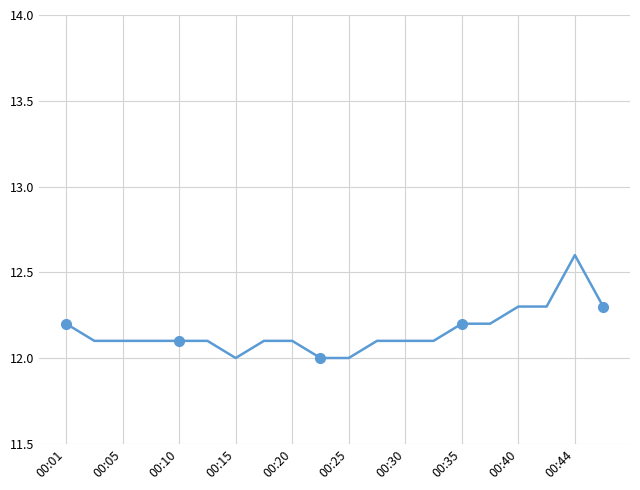

How many data points are above 12?

17